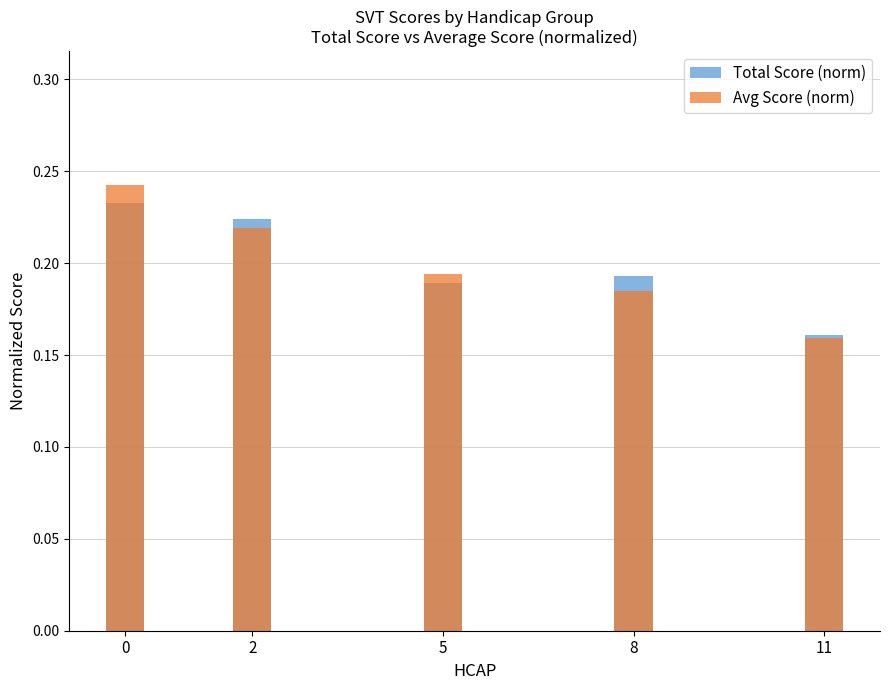

How many groups of bars are there?

5